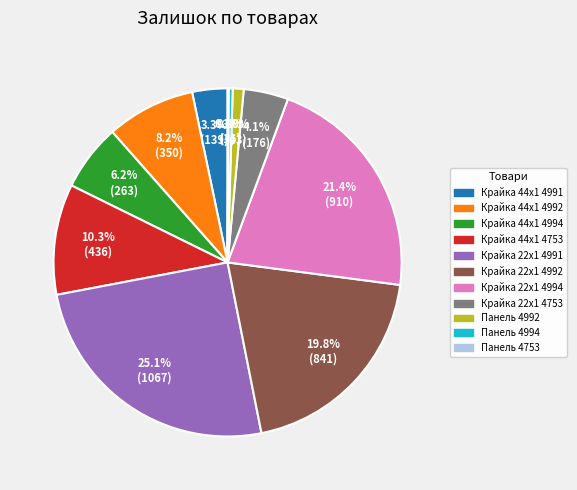

Which slice is the largest?

Крайка 22x1 4991